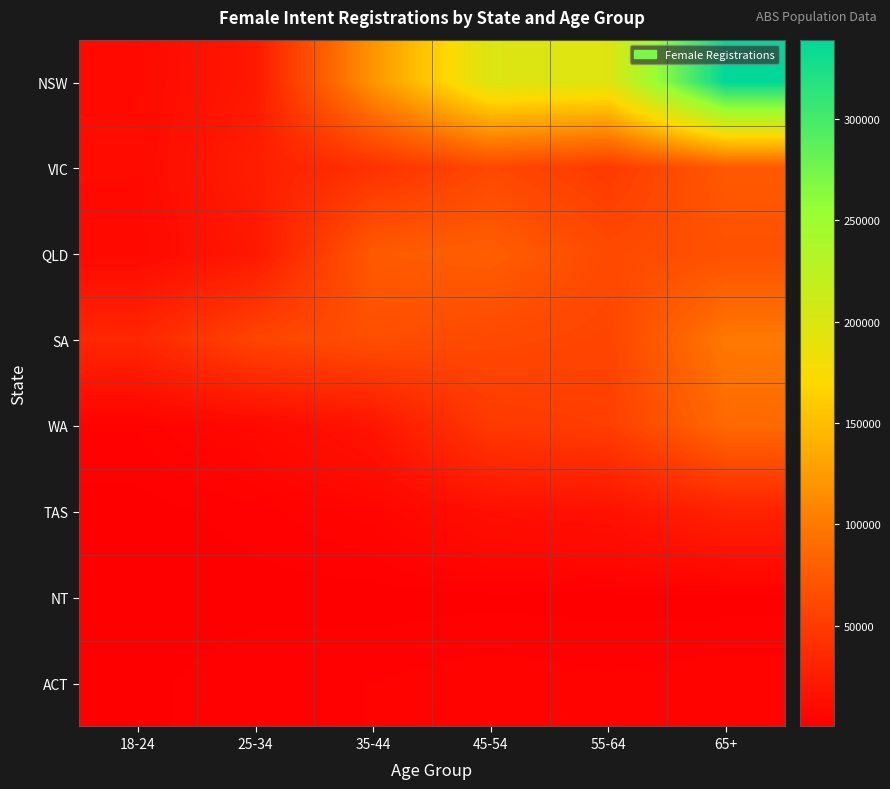

Reading left to right, transcribe all the data shown in this chart.

NSW: 18-24=9319	25-34=20667	35-44=119922	45-54=199092	55-64=196043	65+=339114
VIC: 18-24=9749	25-34=25573	35-44=41272	45-54=60302	55-64=49043	65+=74261
QLD: 18-24=8284	25-34=20535	35-44=75233	45-54=78866	55-64=61590	65+=67881
SA: 18-24=33120	25-34=57372	35-44=66353	45-54=61445	55-64=57811	65+=99440
WA: 18-24=3077	25-34=8335	35-44=18478	45-54=48493	55-64=52185	65+=87979
TAS: 18-24=881	25-34=2306	35-44=4946	45-54=14064	55-64=15760	65+=29478
NT: 18-24=234	25-34=823	35-44=792	45-54=1062	55-64=936	65+=809
ACT: 18-24=1073	25-34=2773	35-44=2890	45-54=3874	55-64=3123	65+=3927